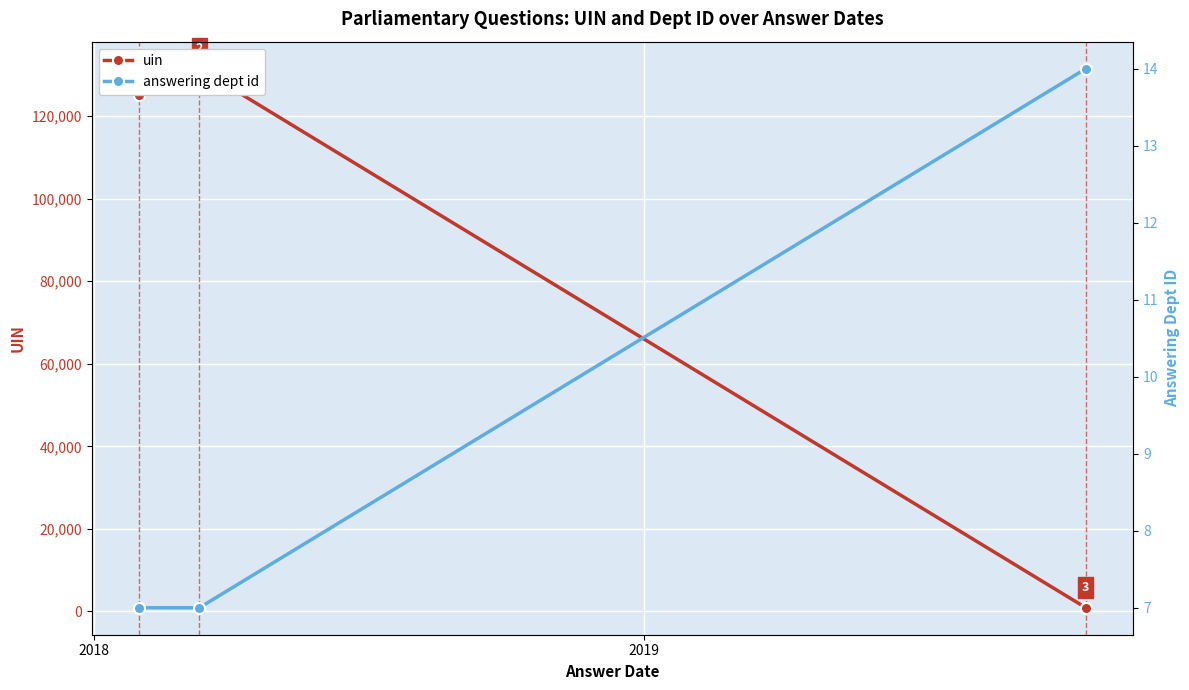

At which category does the chart reach its peak across all series?

2018